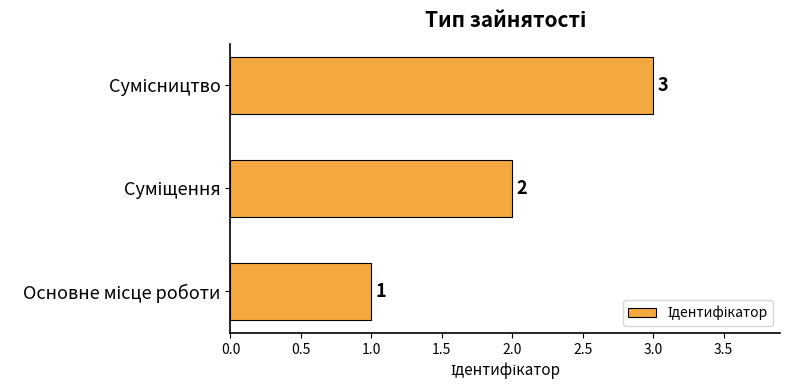

What is the greatest value displayed?

3